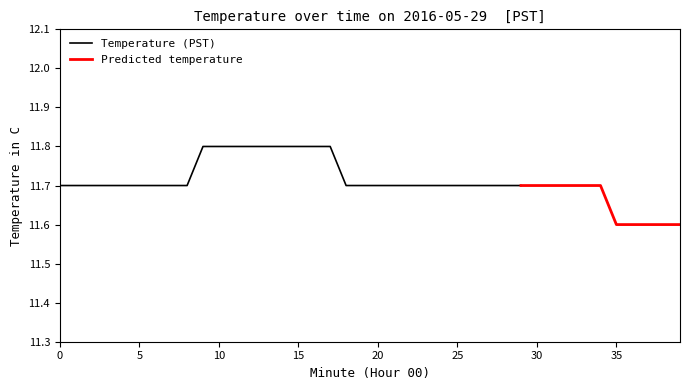

What is the value of the 15th point from the left?

11.8